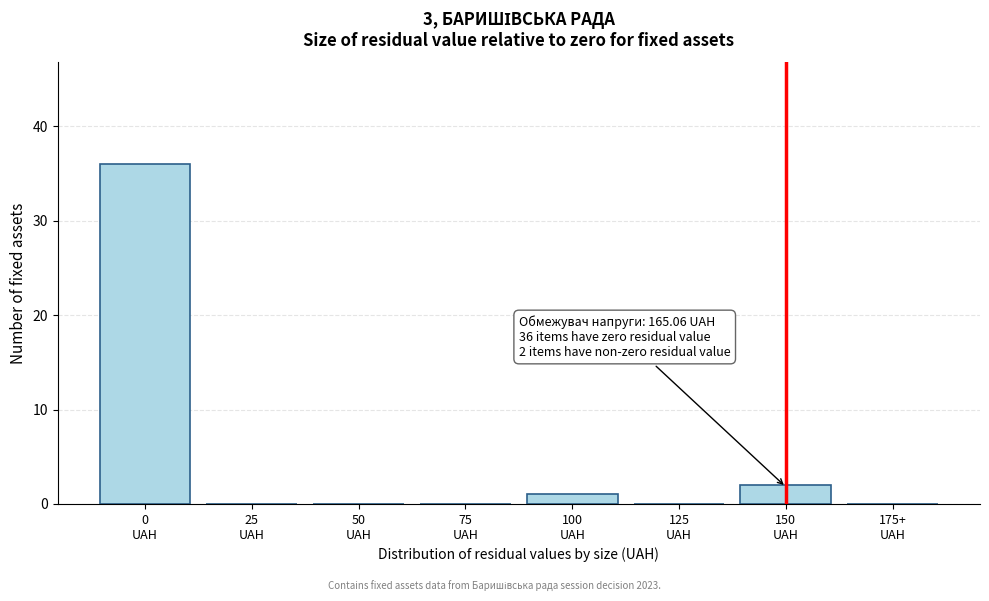

What is the sum of all values?

39